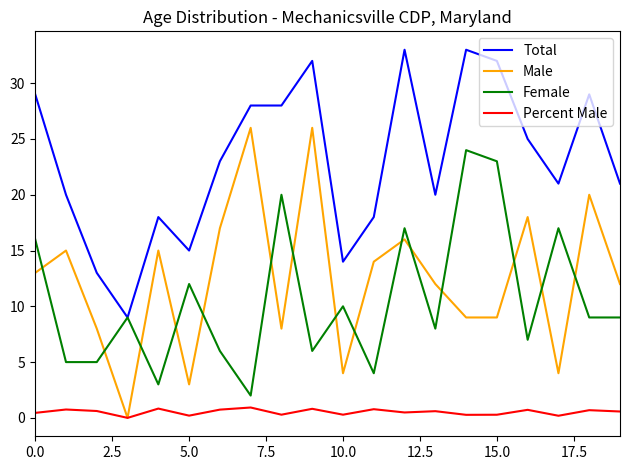

Which series has the largest range (max minus min)?

Male